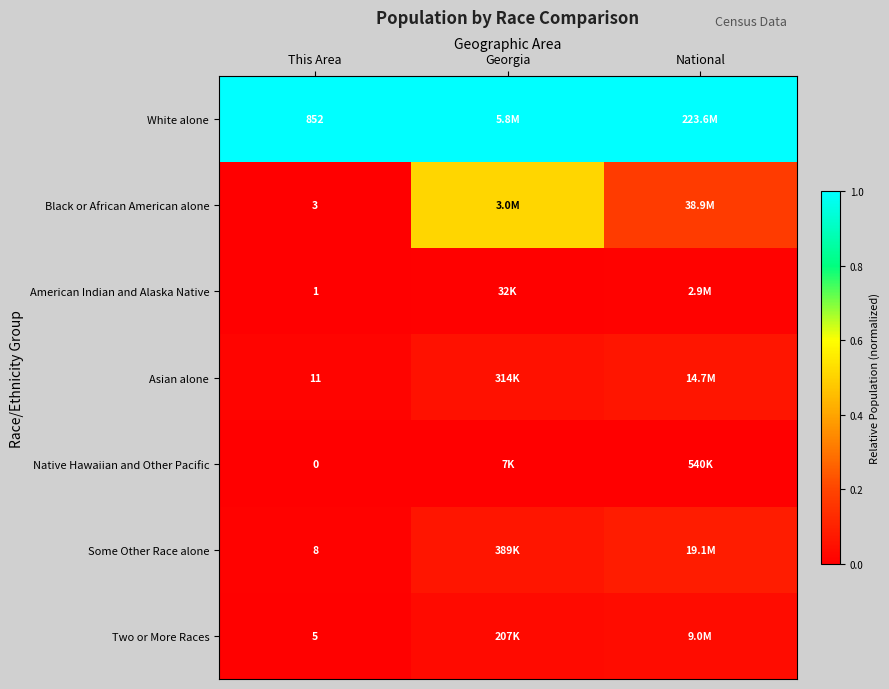

What is the difference between the maximum and minimum values in the Asian alone series?

0.1